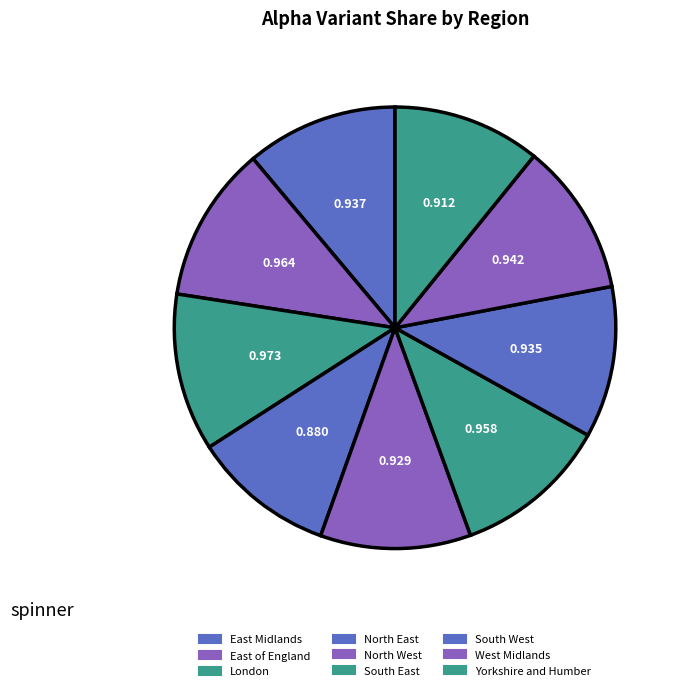

To the nearest percent, what portion does South West represent?

11%